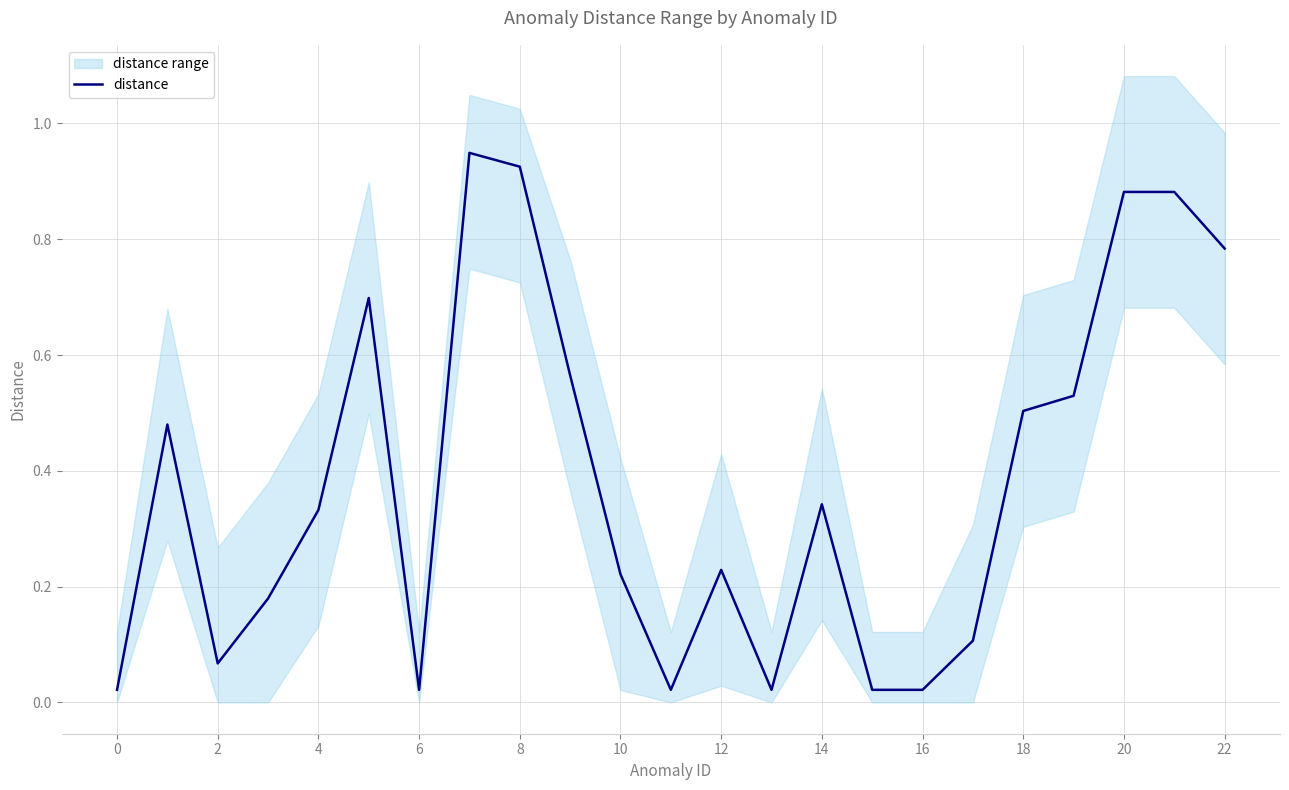

What is the sum of all values?

8.8